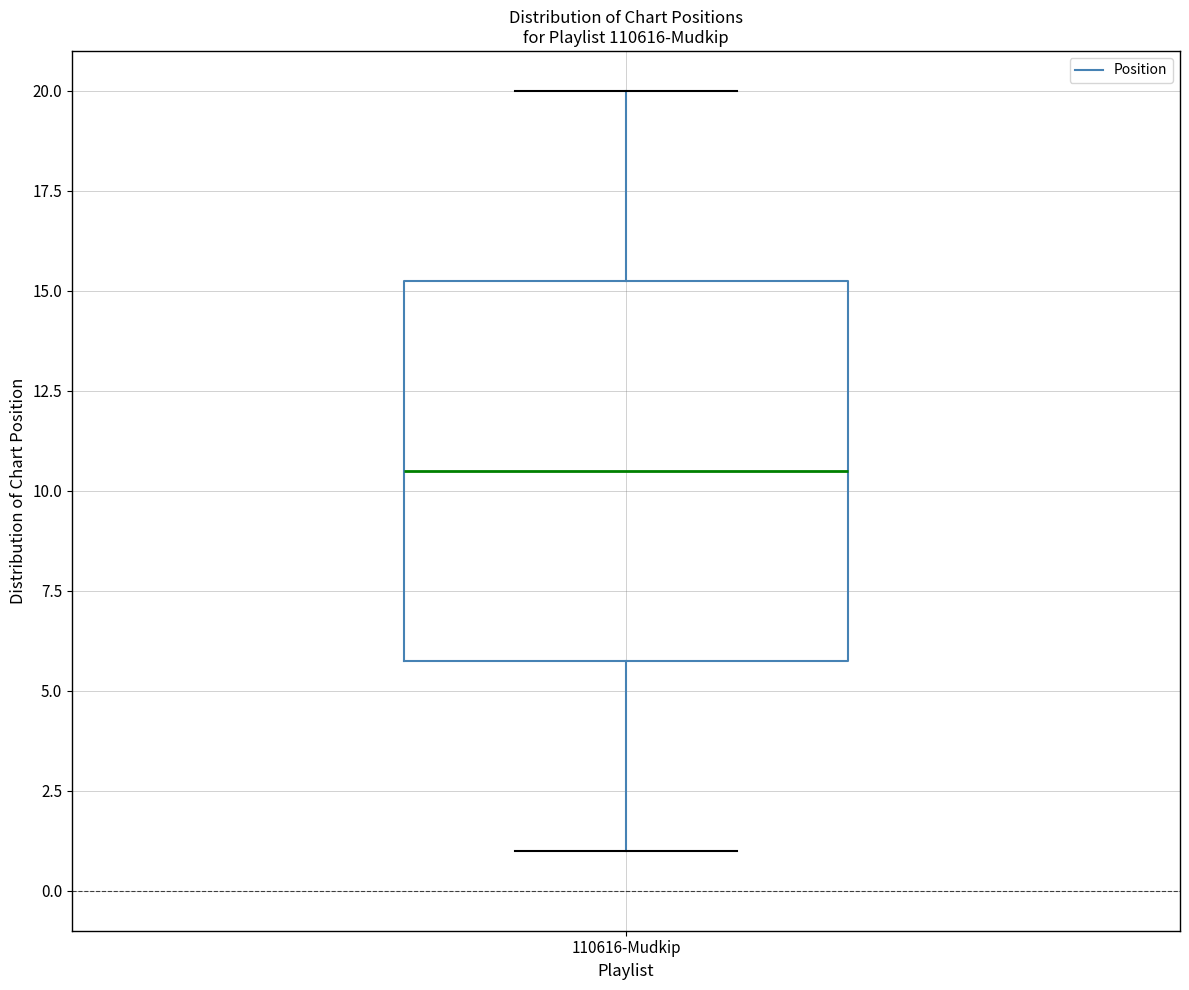

Transcribe this box plot: give where the median line is, the range the box spans, and where the two whiskers end, as read against the y-axis. The values are not printed on the chart, so give them approximately, as read against the axis.

median 10.5, box 6.0 to 15.5, whiskers 1.0 to 20.0